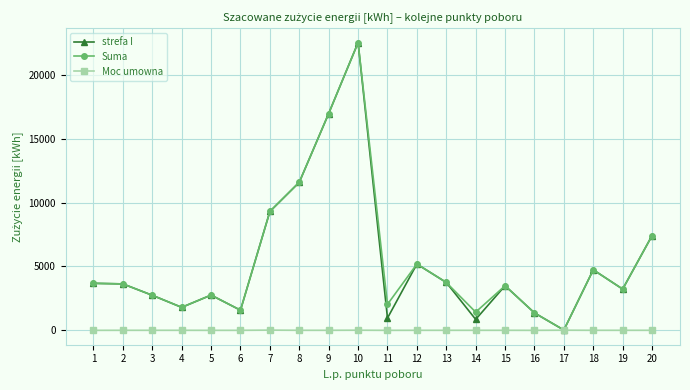

At which category is the sum across all series the highest?

10